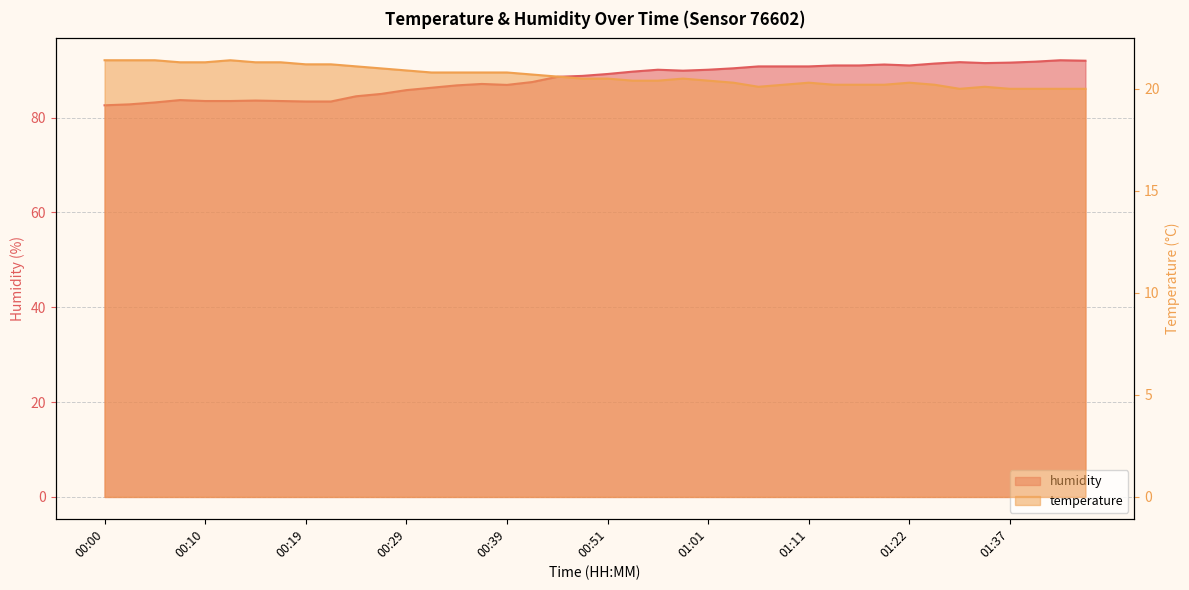

What are all the series names shown in the legend?

temperature, humidity